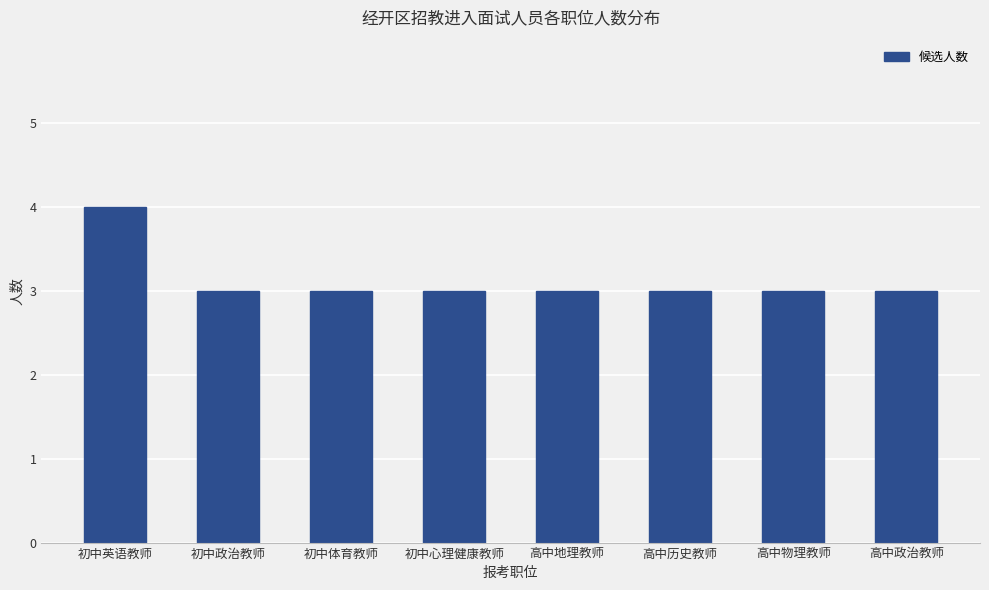

Read the value at 初中政治教师.

3